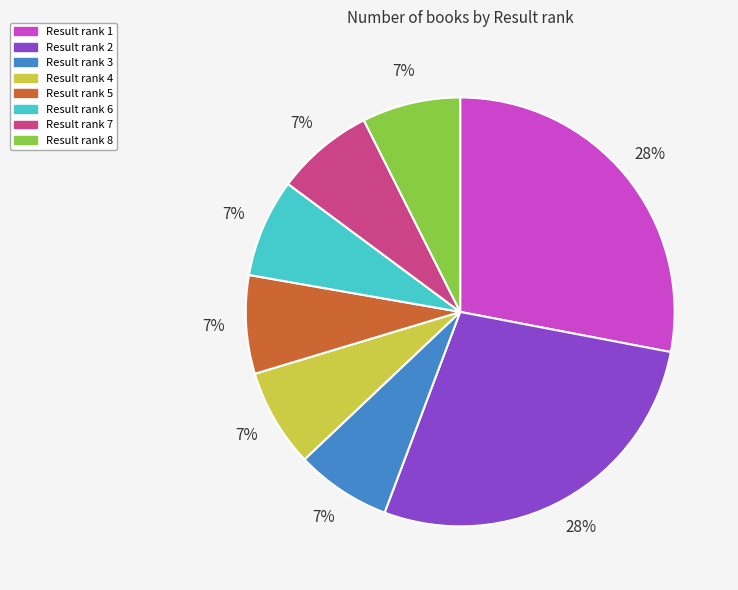

Is there any slice that represents more than half of the pie?

No